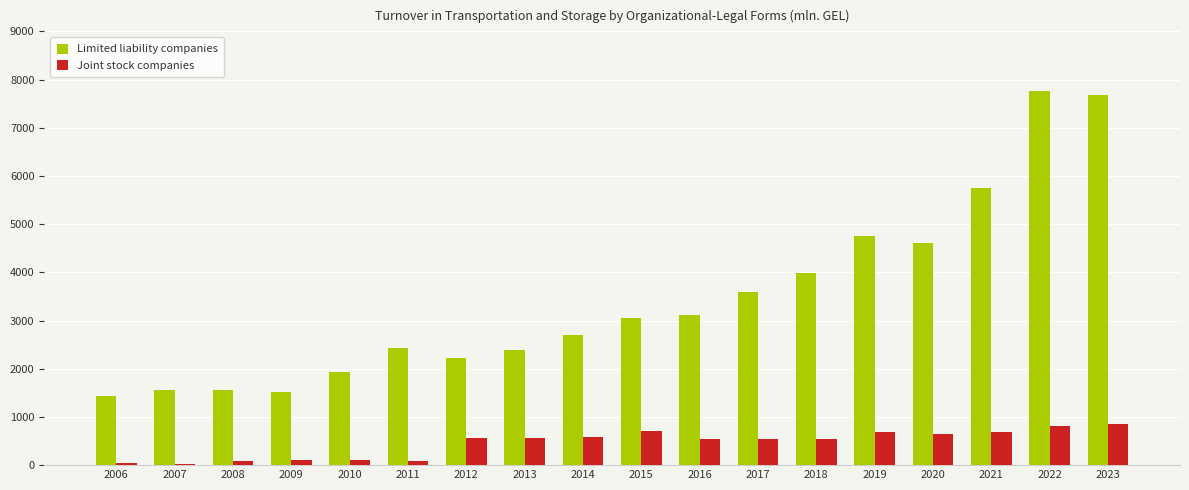

What is the total value across all series at 2021?

6445.9